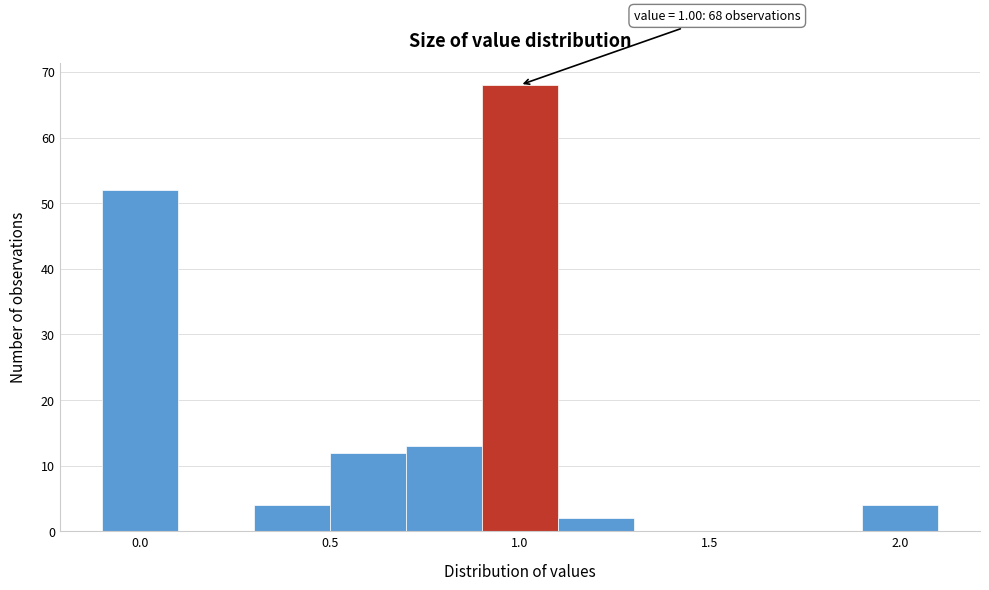

Which range on the x-axis has the tallest bar?

0.9 to 1.1